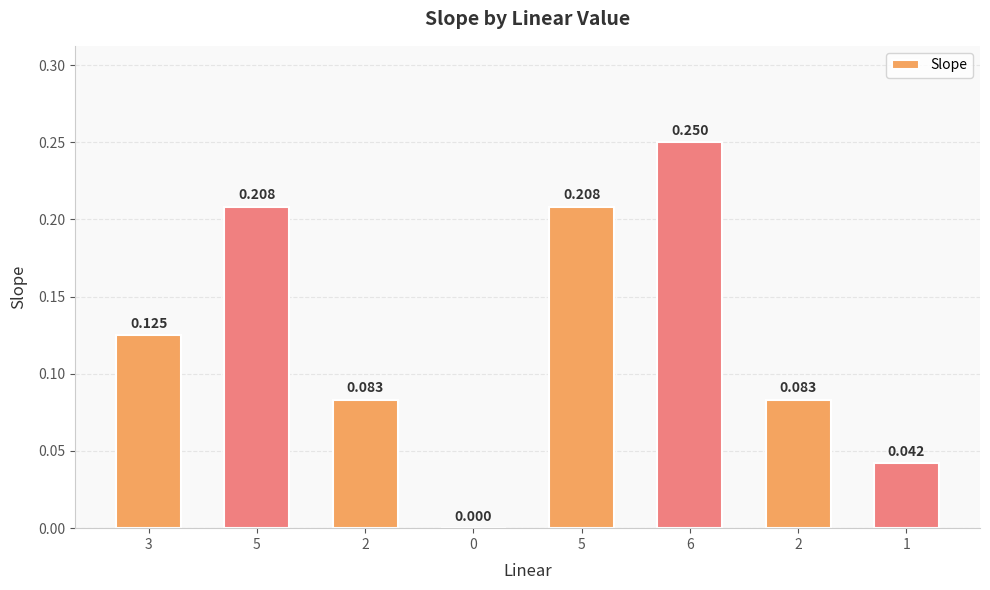

Rank the categories by value from lowest to highest.

0, 1, 2, 2, 3, 5, 5, 6